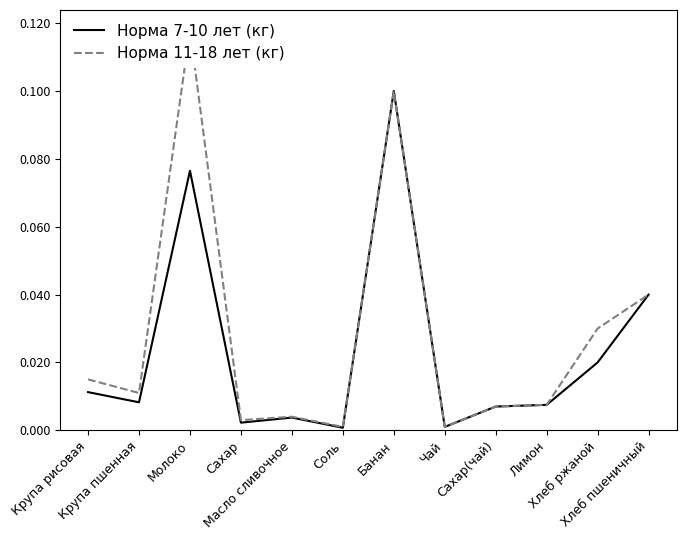

At how many categories does at least one series exceed 0?

12